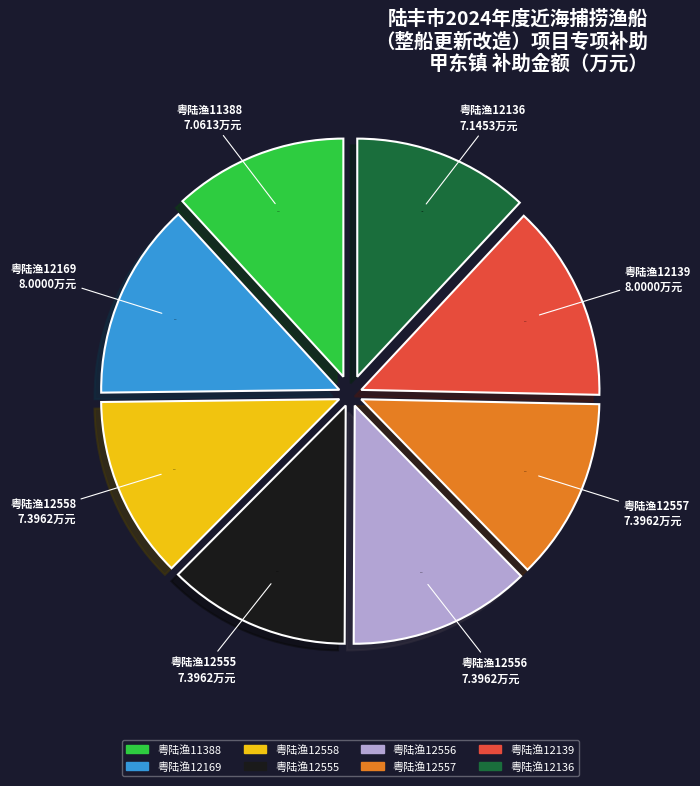

Between 粤陆渔12557 and 粤陆渔12139, which is larger?

粤陆渔12139